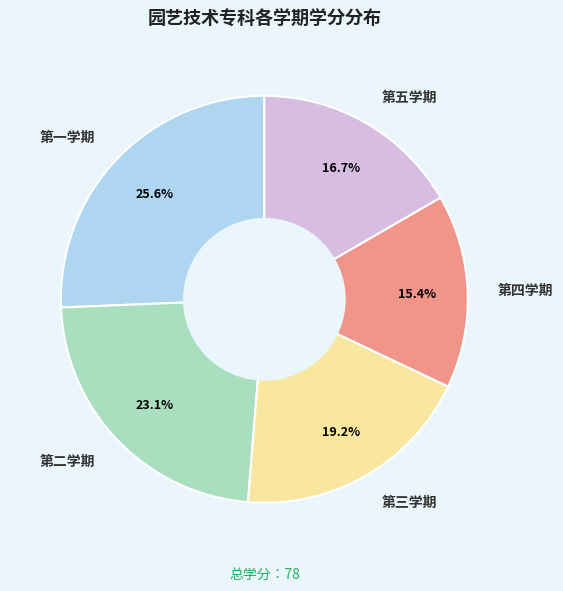

Approximately how many times larger is the value at 第四学期 compared to 第一学期?

0.6